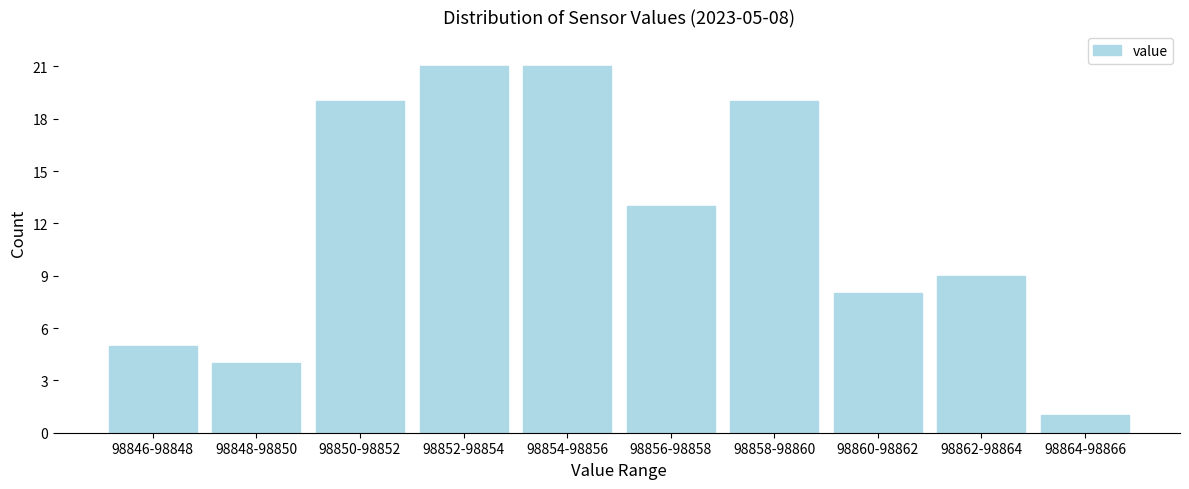

Reading left to right, list all the values displayed in this chart.

98846-98848=5	98848-98850=4	98850-98852=19	98852-98854=21	98854-98856=21	98856-98858=13	98858-98860=19	98860-98862=8	98862-98864=9	98864-98866=1